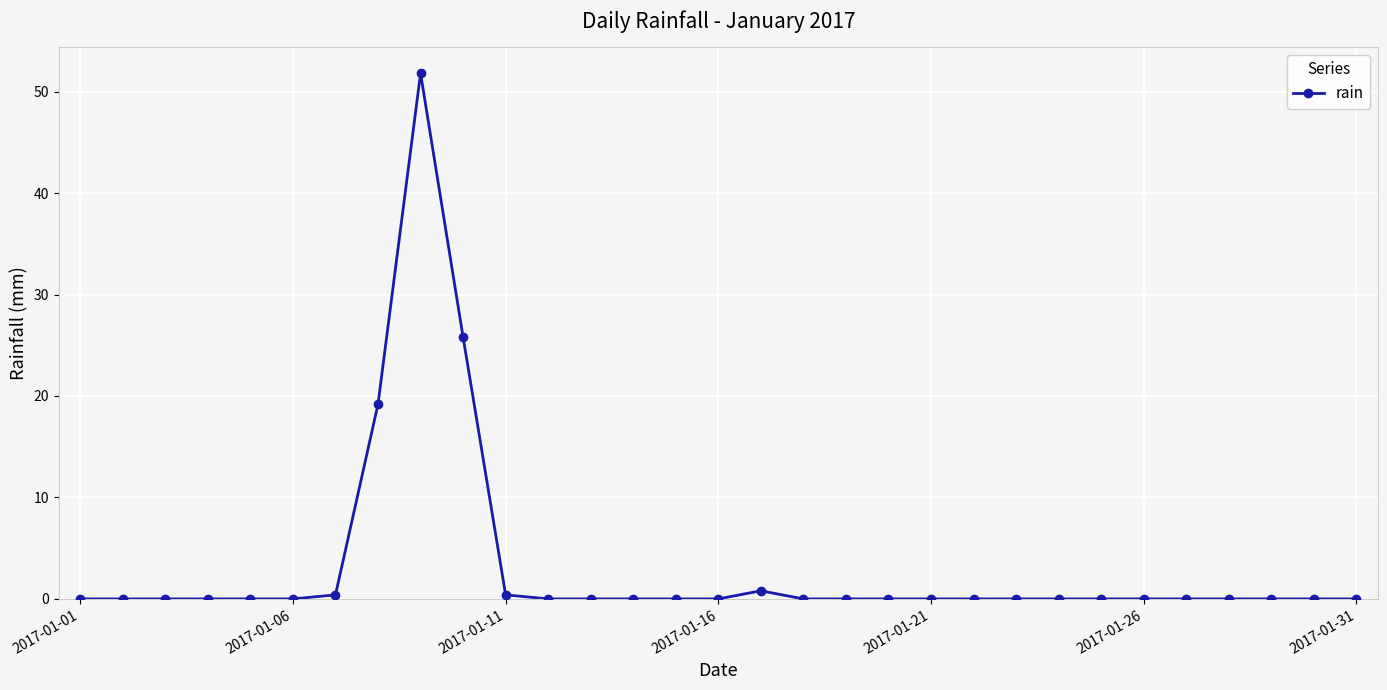

What is the difference between the maximum and minimum values?

51.8